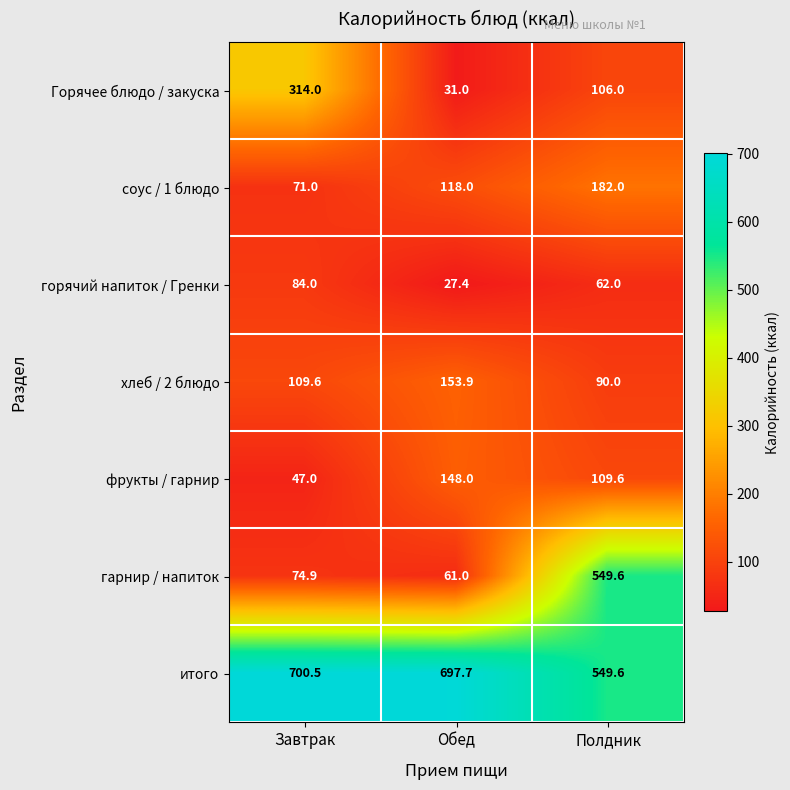

At which category is the sum across all series the highest?

Полдник